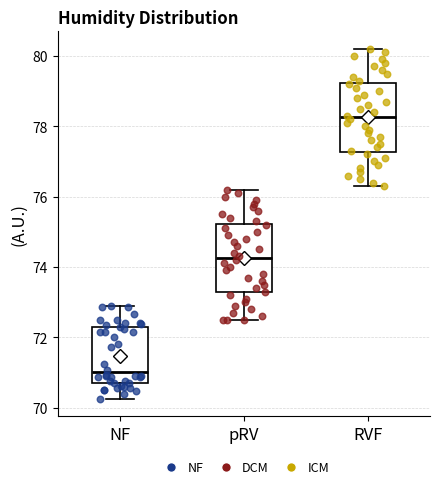

Which box has the highest median line?

RVF